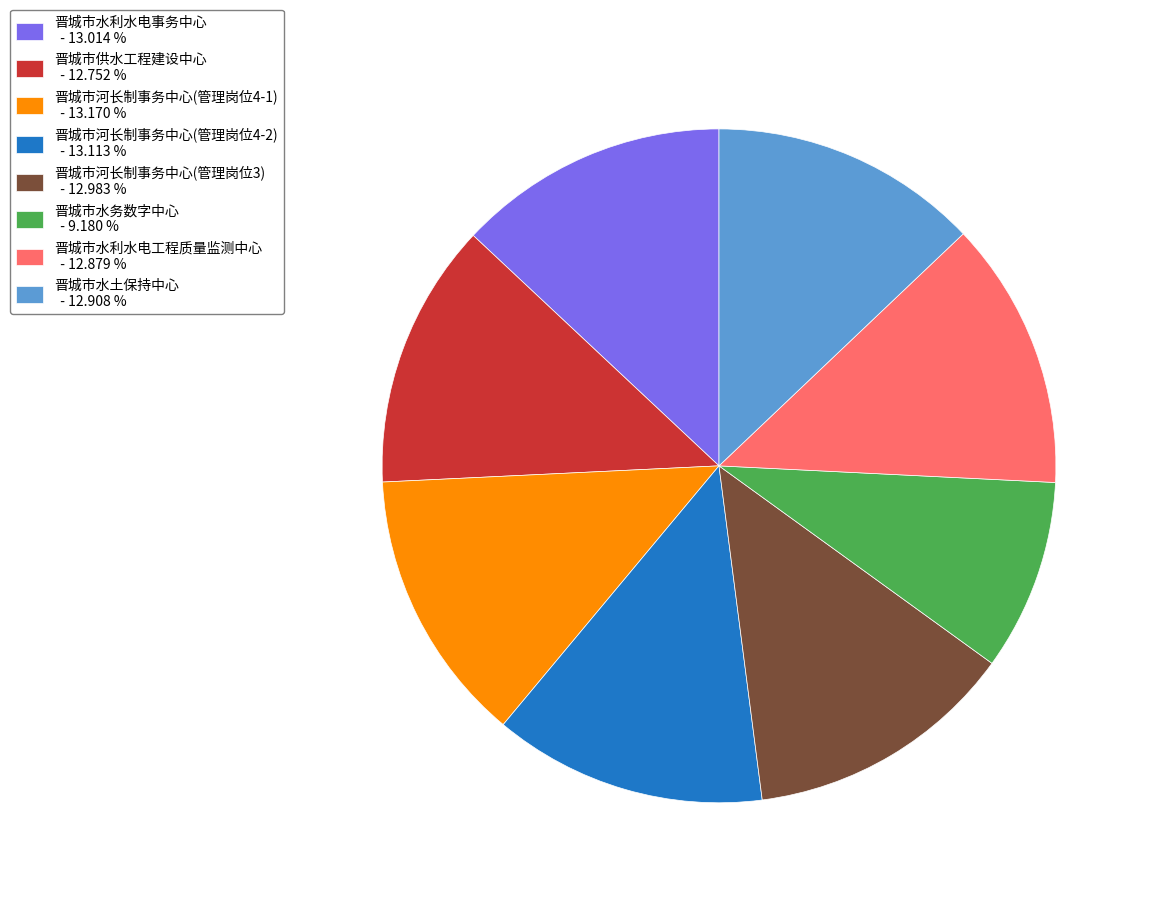

Count the number of slices in the pie.

8